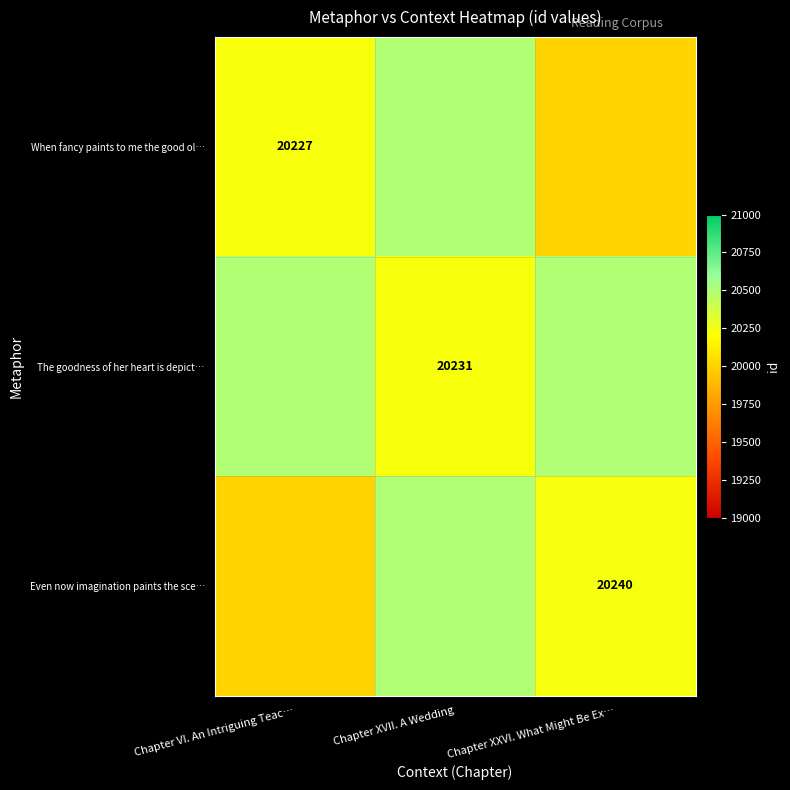

The value of When fancy paints to me the good ol… at Chapter VI. An Intriguing Teac… is 33228. True or false?

False